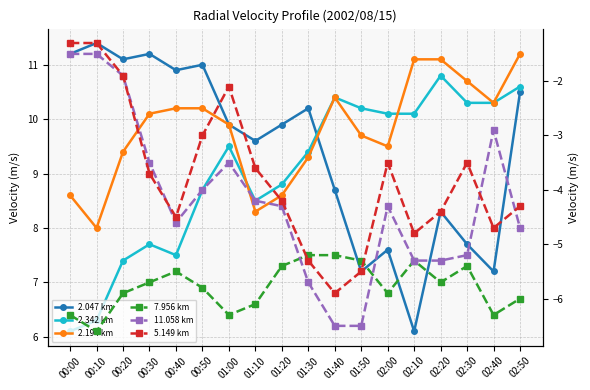

Which has a higher value, 01:00 or 01:30?

01:30